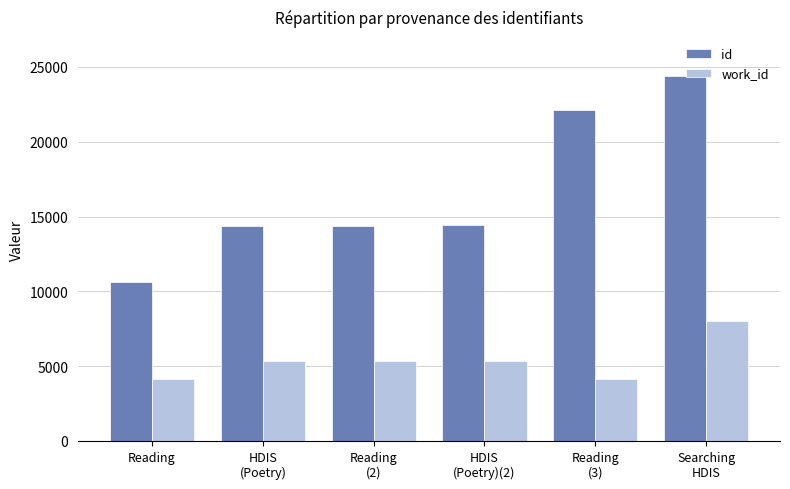

How many bars are there in each group?

2